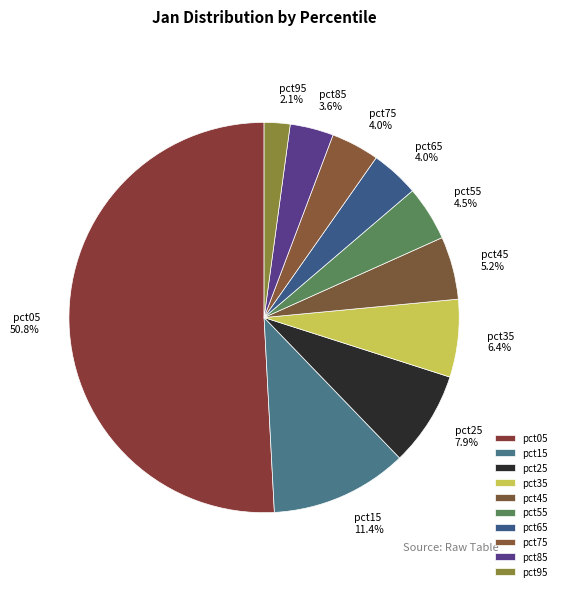

What portion of the pie excludes pct35?

93.6%